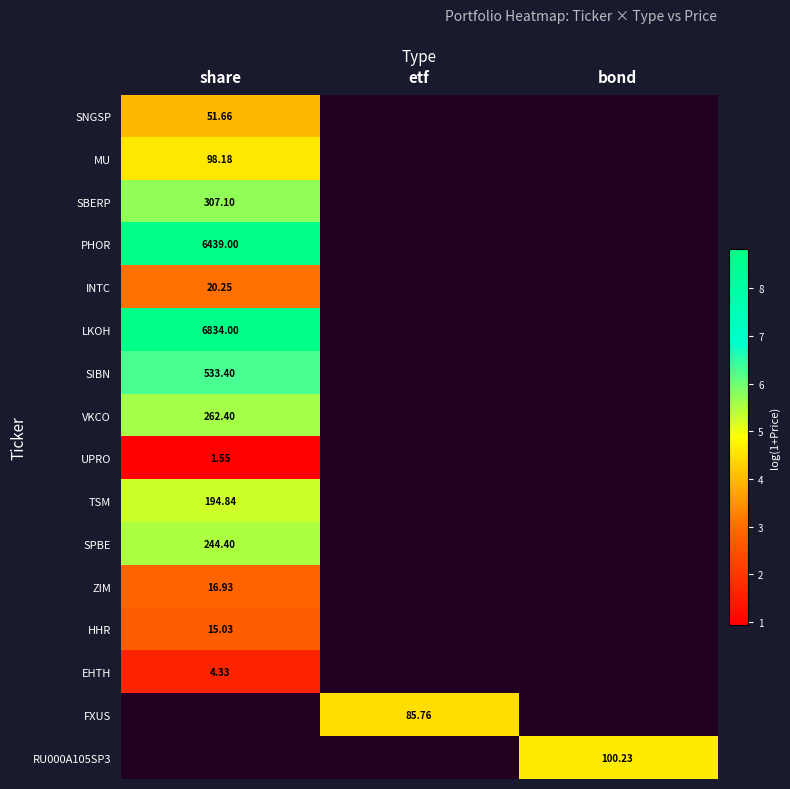

Is the value of SNGSP at share greater than the value of SIBN at share?

No